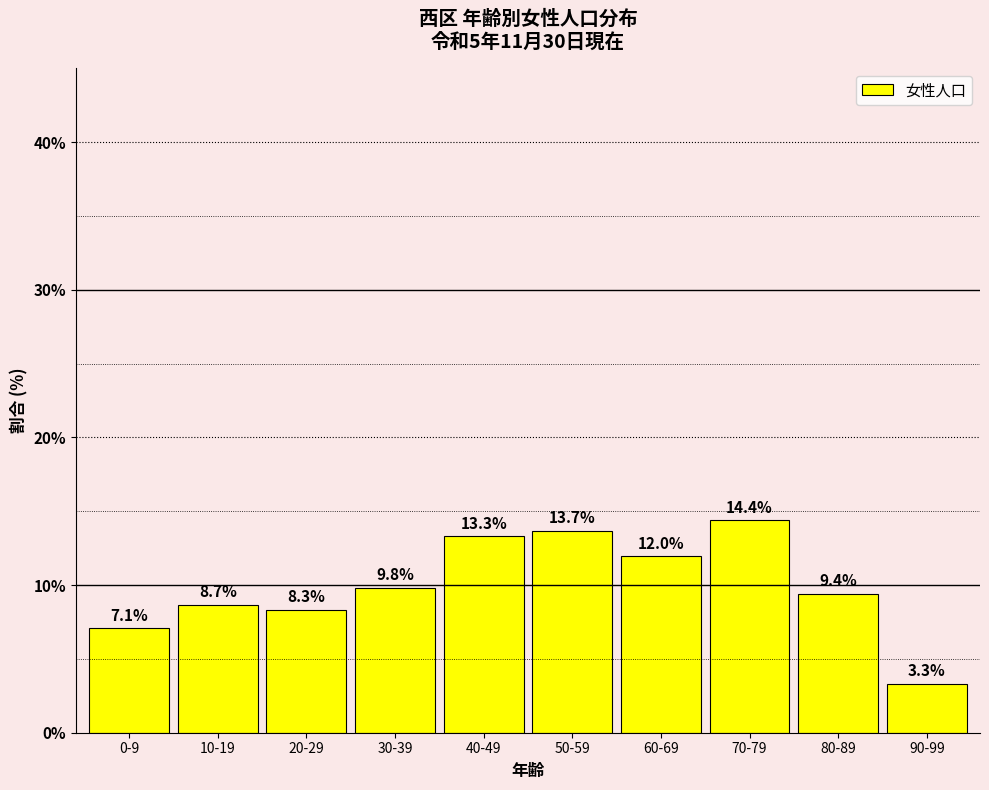

Reading left to right, transcribe all the data shown in this chart.

0-9=7.1	10-19=8.7	20-29=8.3	30-39=9.8	40-49=13.3	50-59=13.7	60-69=12.0	70-79=14.4	80-89=9.4	90-99=3.3